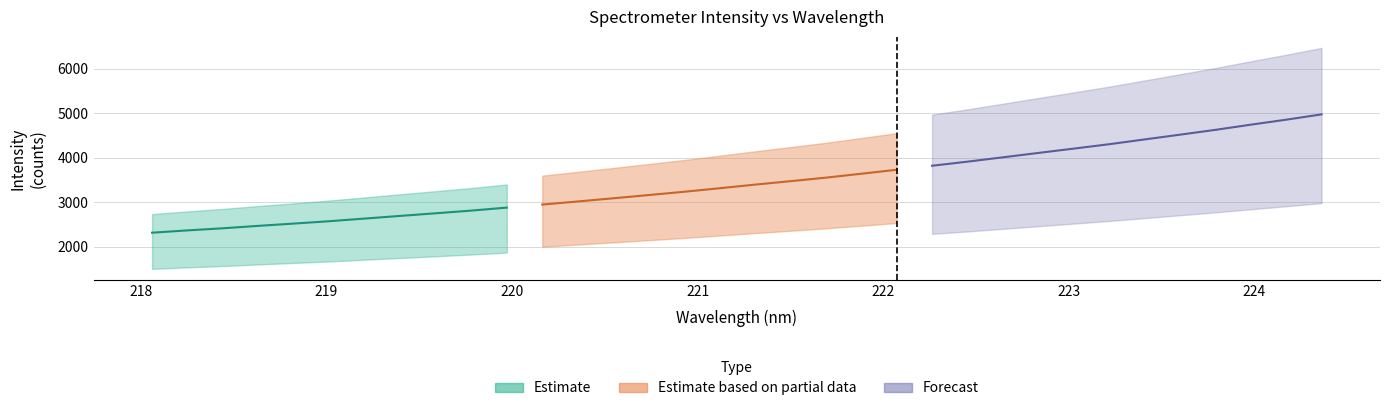

What is the lowest value of the y series?

2319.8